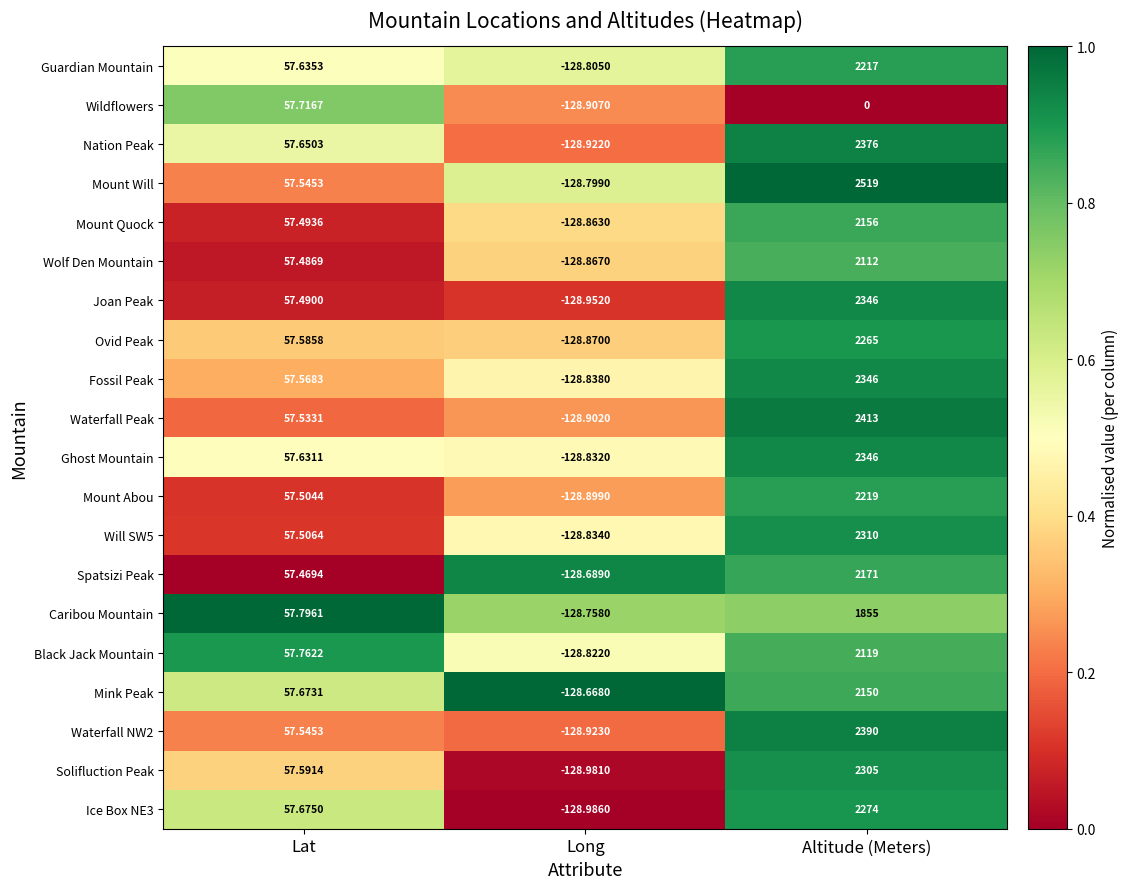

Where does the Guardian Mountain series first go above 57?

Lat